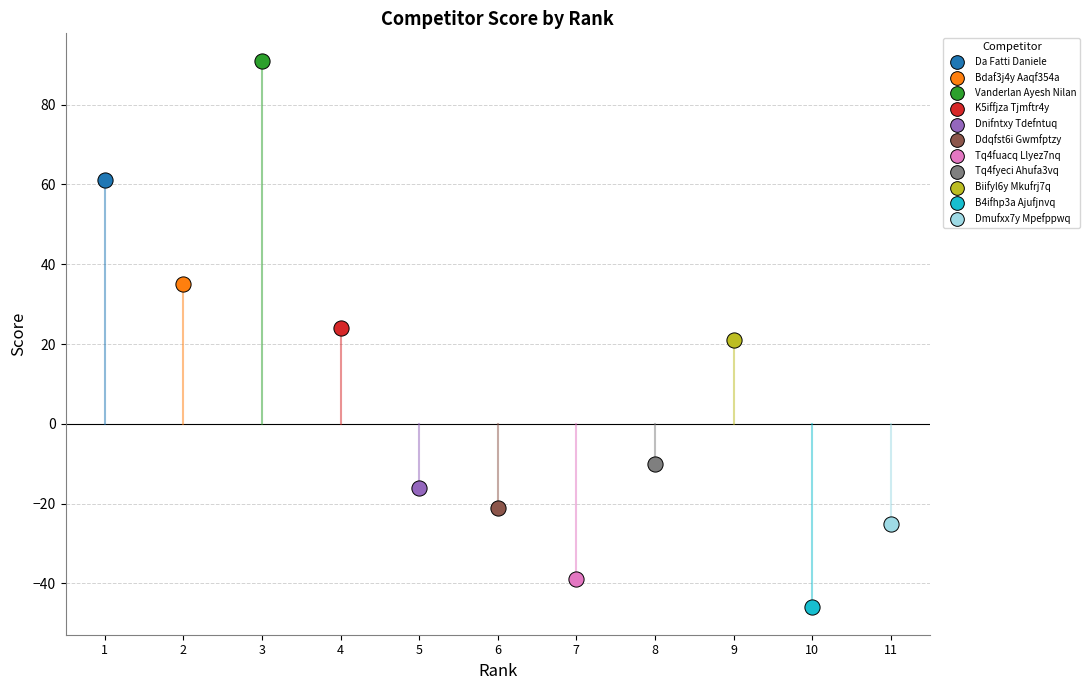

Which series reaches the minimum Y coordinate?

B4ifhp3a Ajufjnvq